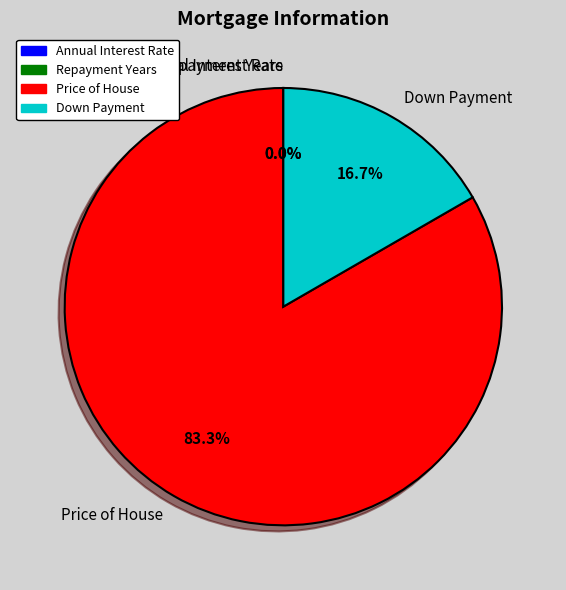

Which slice is the largest?

Price of House